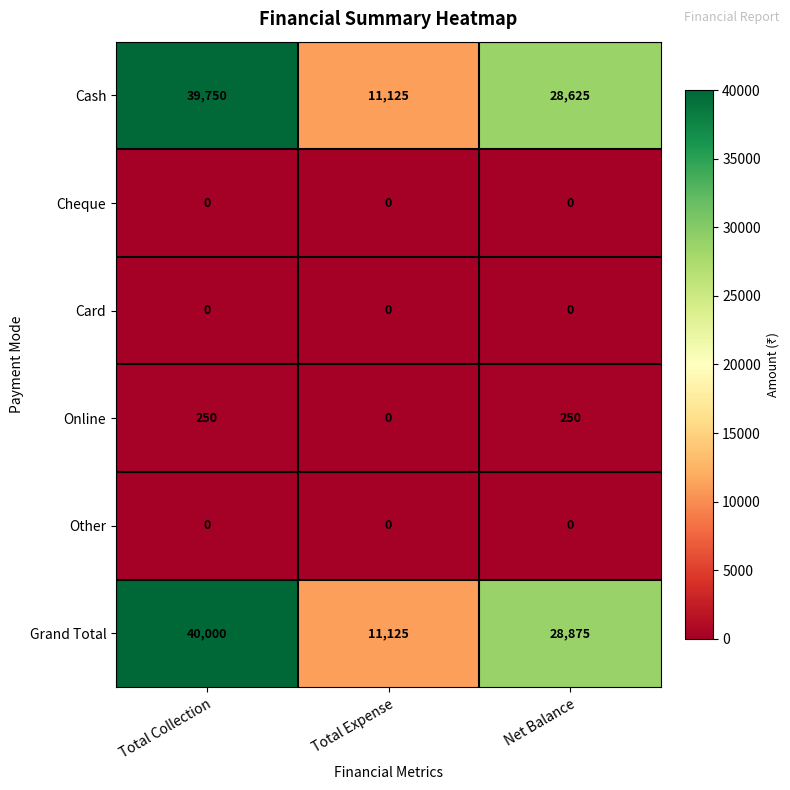

What is the total value across all series at Net Balance?

57750